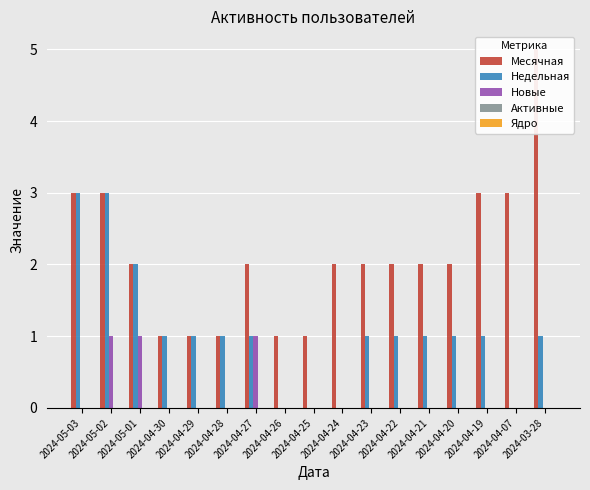

What position from the right is 2024-05-01?

15